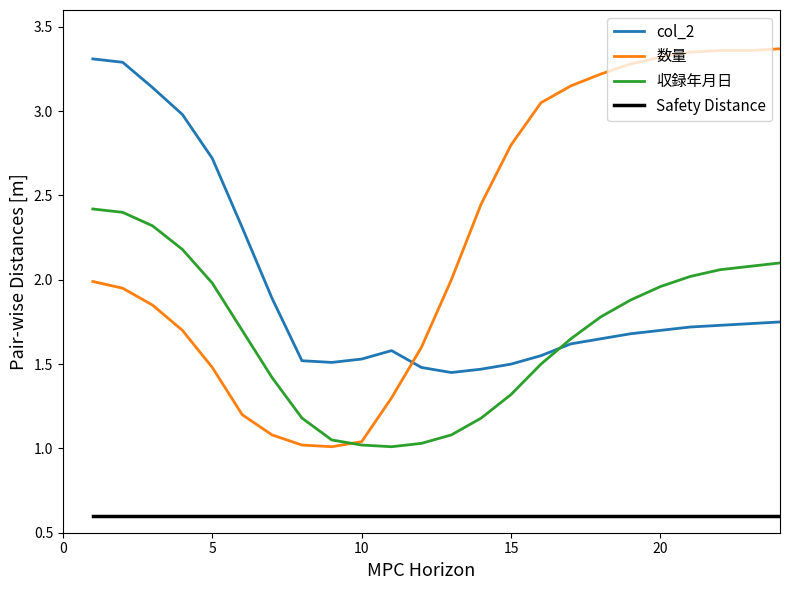

Does the chart have visible grid lines?

No